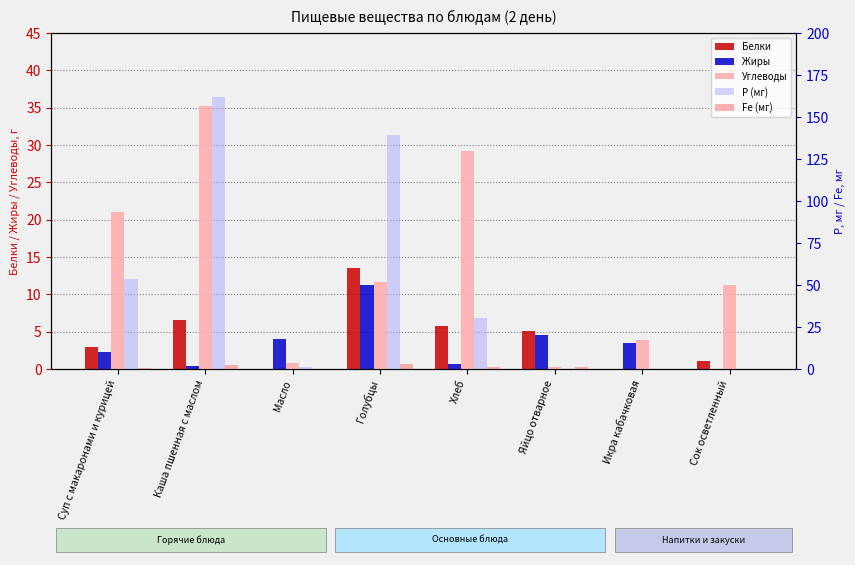

Which category has the lowest value in the Жиры series?

Сок осветленный